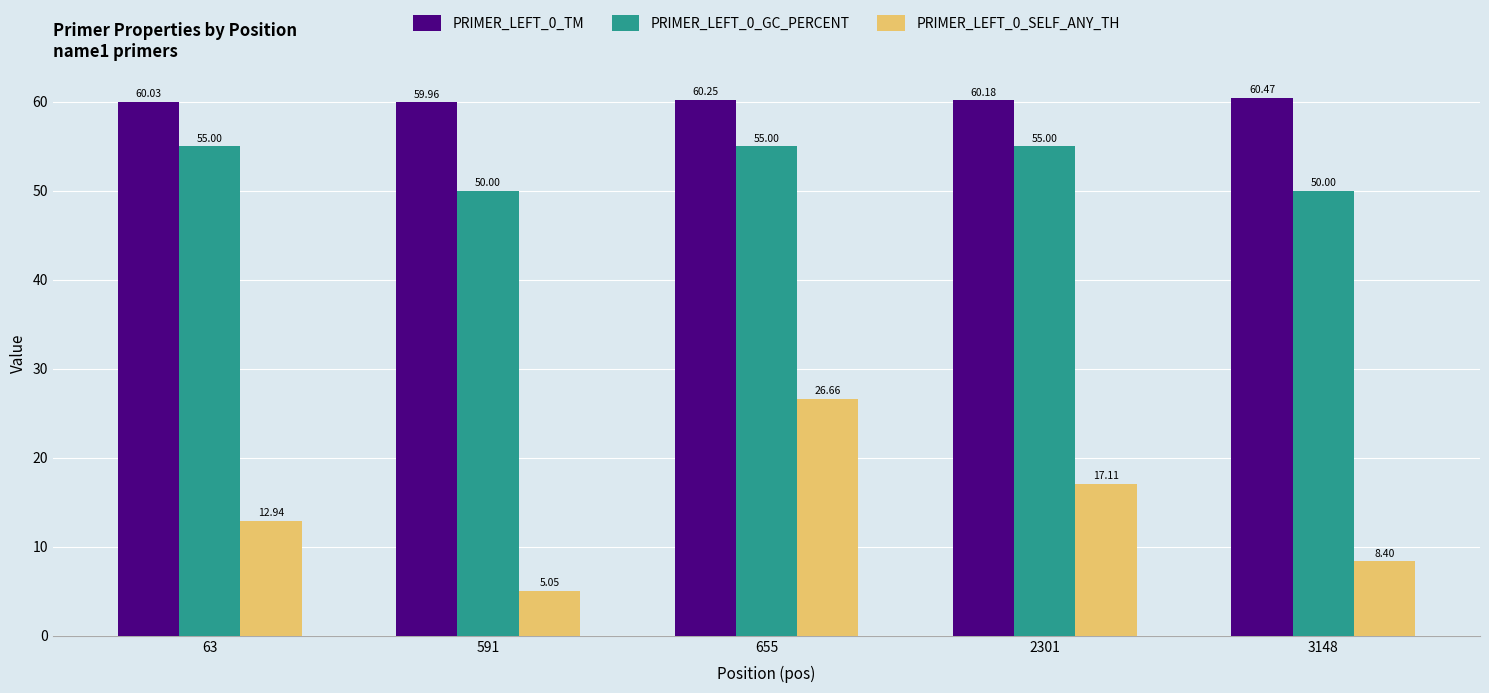

Which series has the widest spread of values?

PRIMER_LEFT_0_SELF_ANY_TH